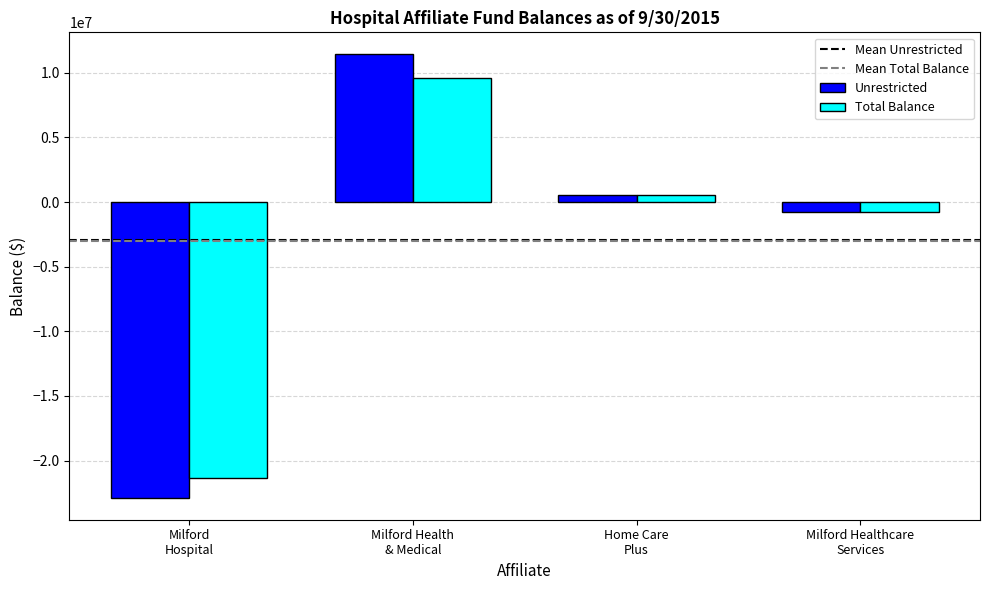

How many values in the Unrestricted series are below 581280?

2